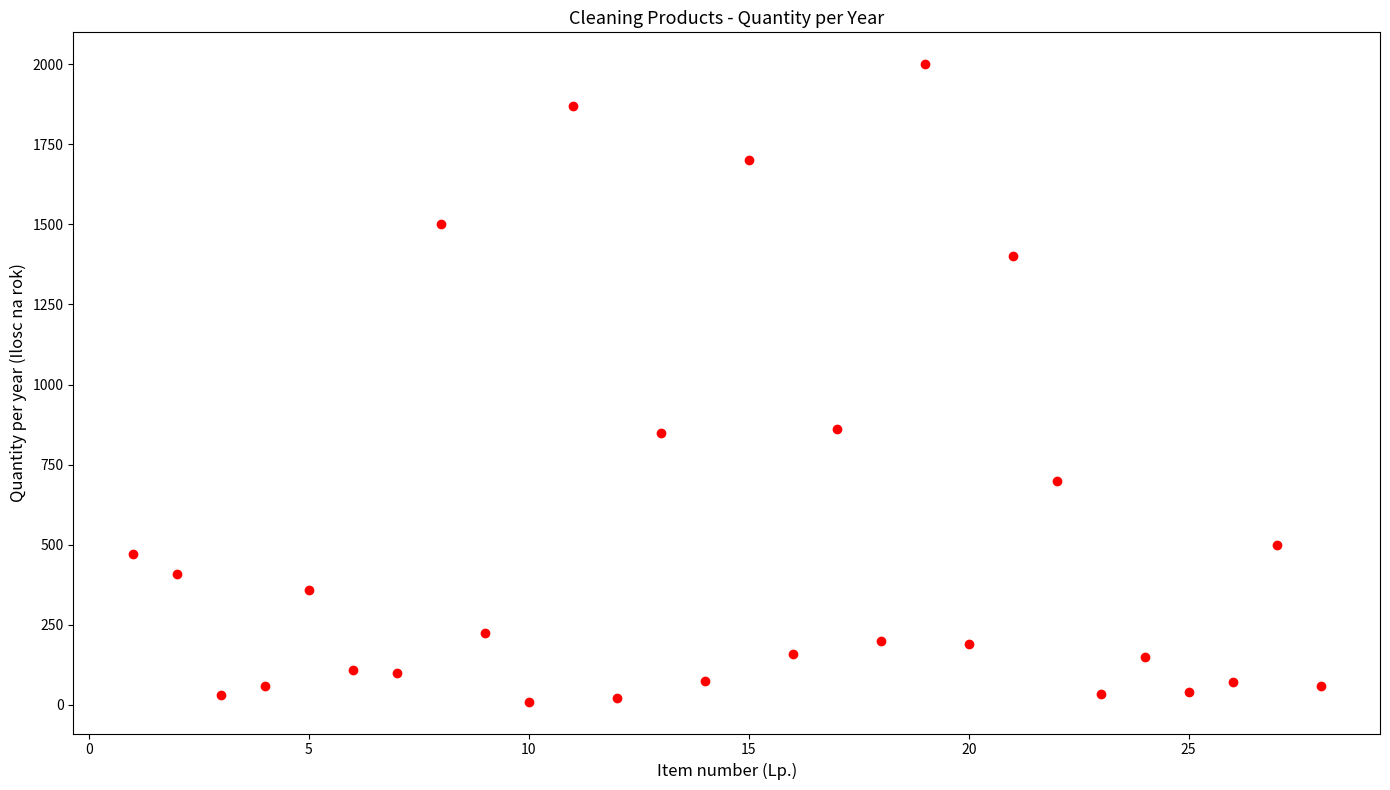

What is the range of Y values (max minus min)?

1990